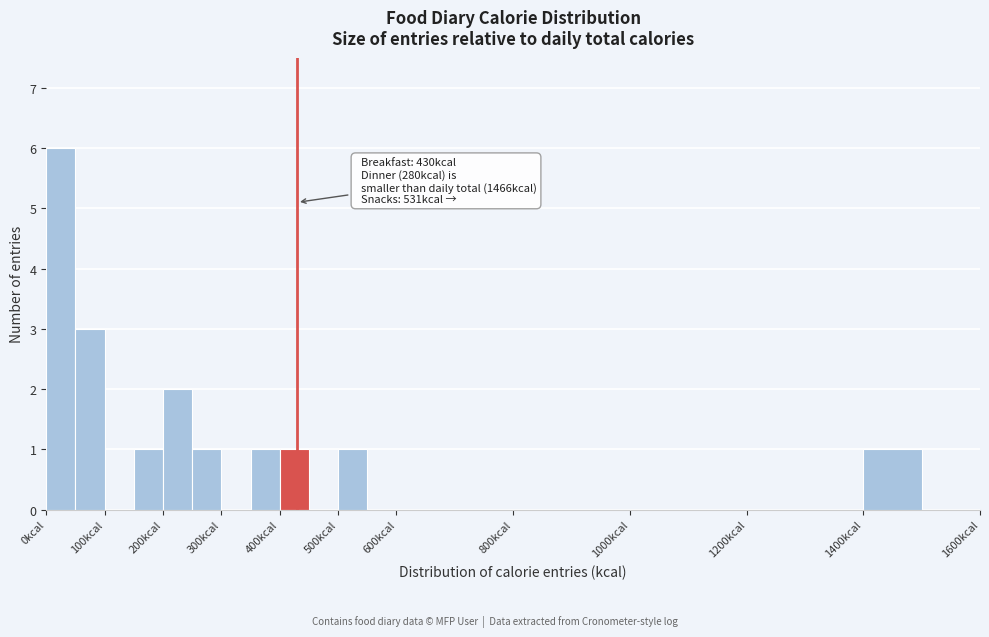

Which range on the x-axis has the tallest bar?

0 to 50